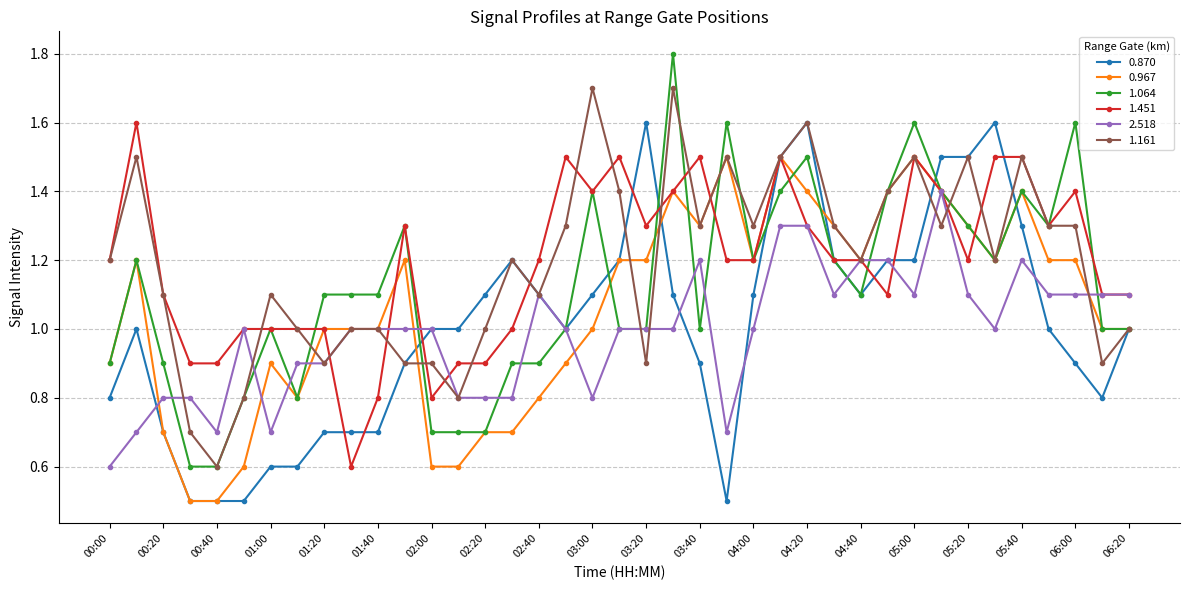

How many distinct data groups are displayed?

6